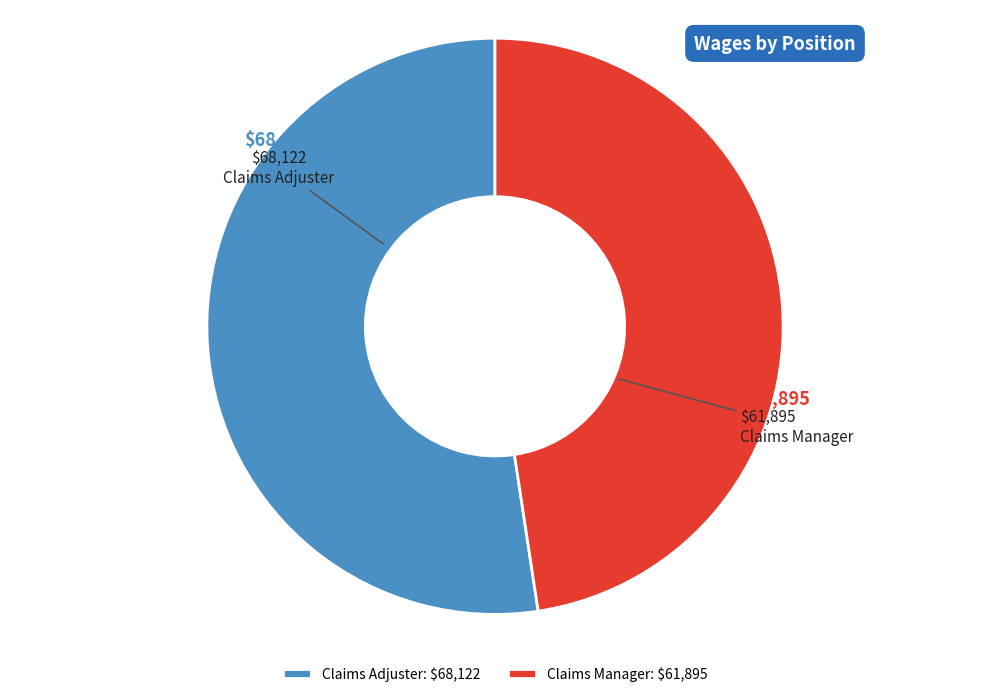

Combined, do Claims Manager and Claims Adjuster account for over 50%?

Yes